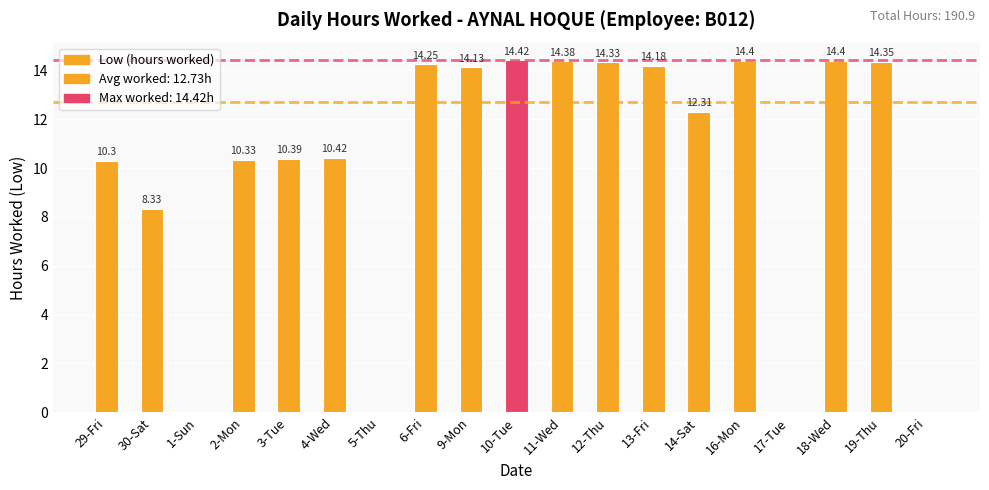

What is the sum of the values at 5-Thu and 12-Thu?

14.3